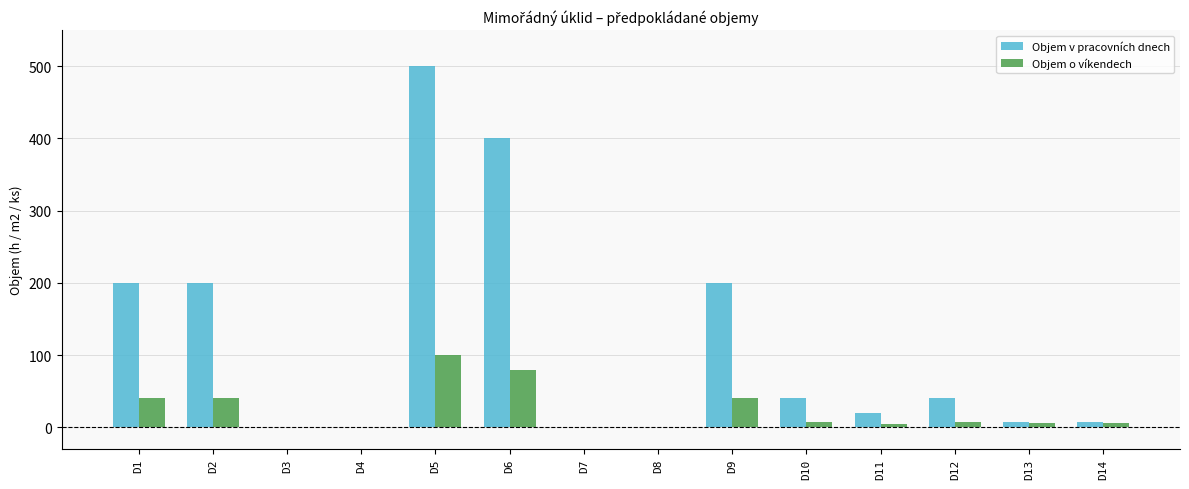

The value of Objem o víkendech at D2 is 64. True or false?

False